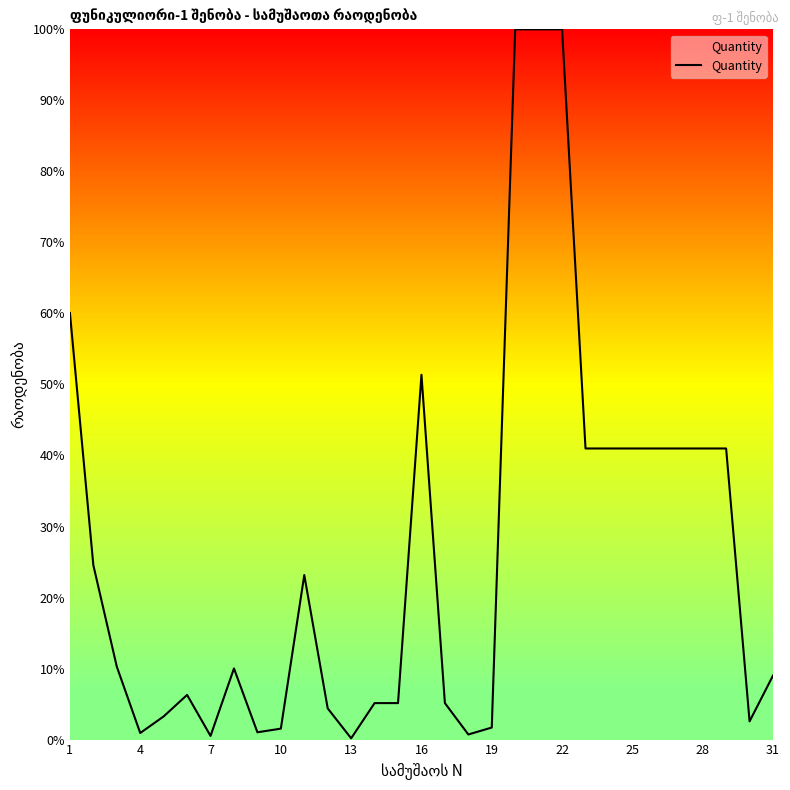

Does the chart display data point markers on the line(s)?

No